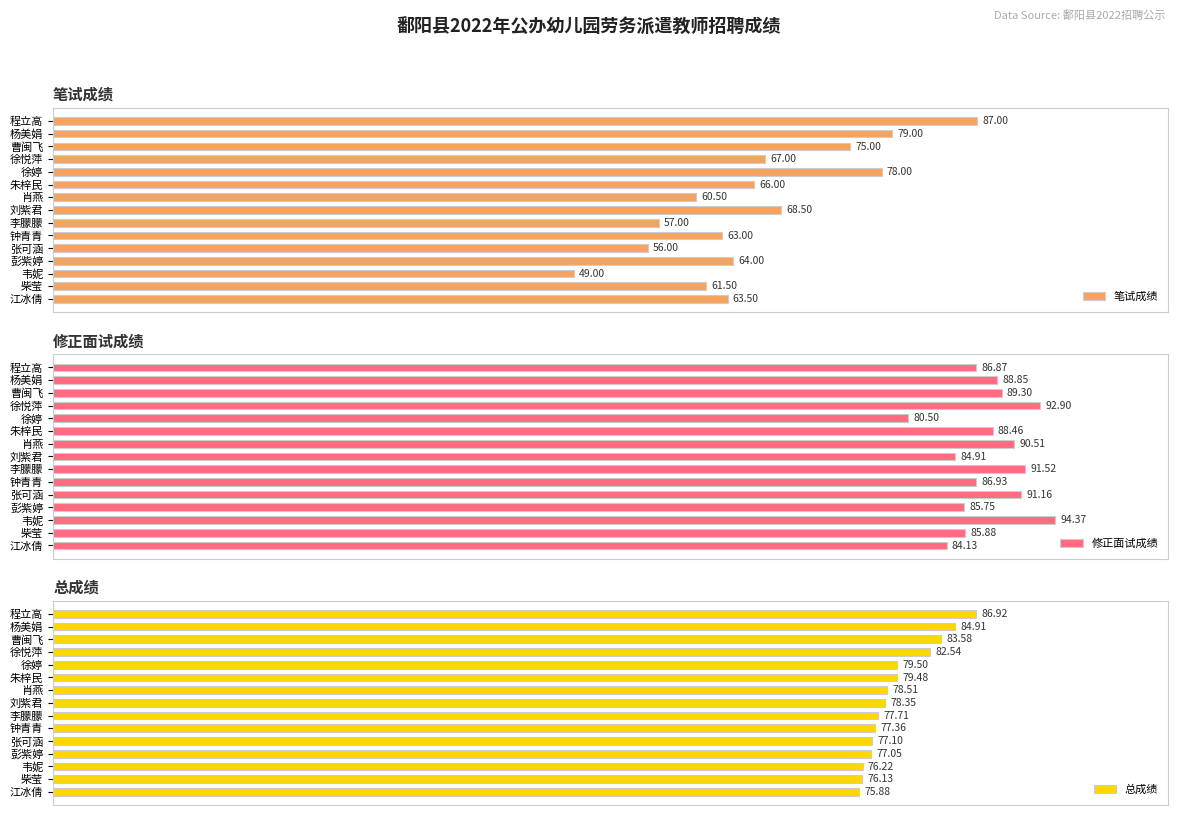

Which series has the largest total across all categories?

修正面试成绩